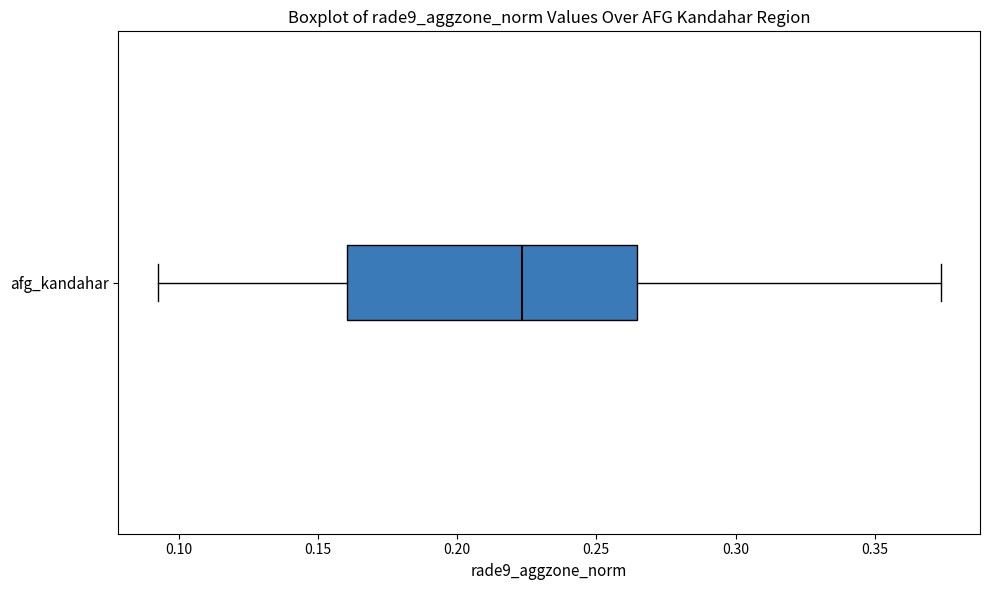

Transcribe this box plot: give where the median line is, the range the box spans, and where the two whiskers end, as read against the x-axis. The values are not printed on the chart, so give them approximately, as read against the axis.

median 0.225, box 0.160 to 0.265, whiskers 0.095 to 0.375